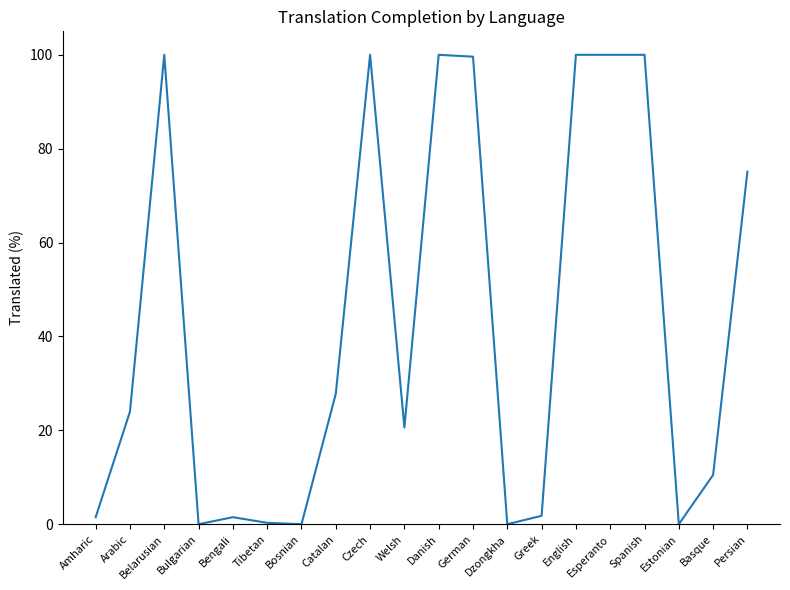

What is the change in value from Tibetan to Dzongkha?

-0.3